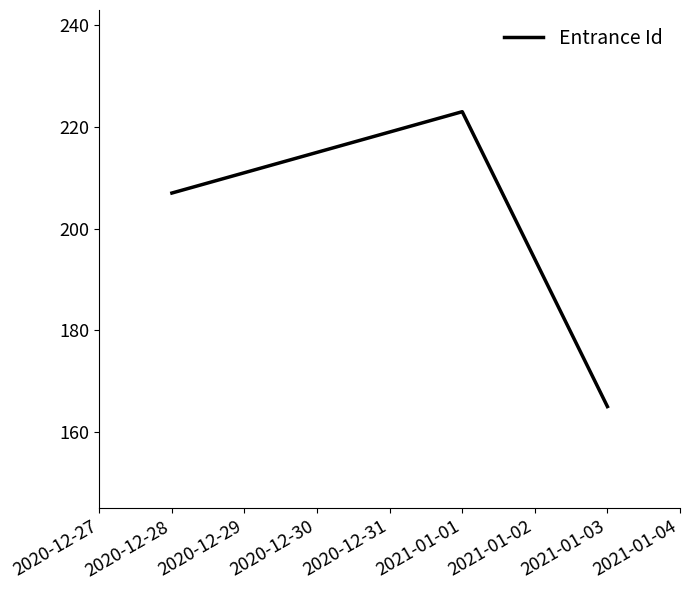

Rank the categories by value from lowest to highest.

2021-01-03, 2020-12-28, 2021-01-01